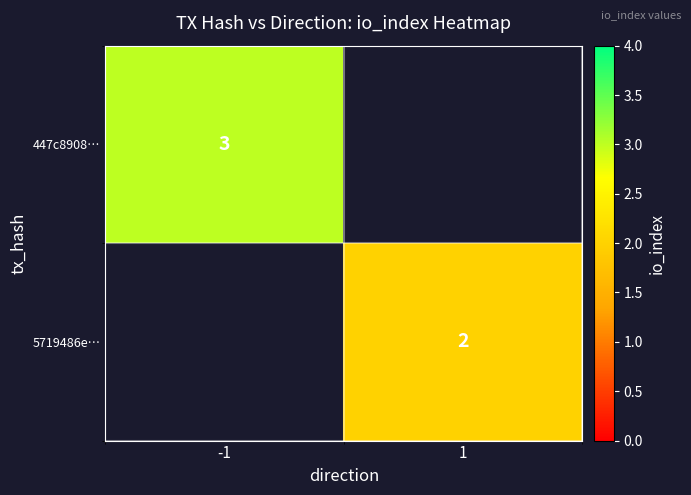

The value of 447c8908… at -1 is 2. True or false?

False